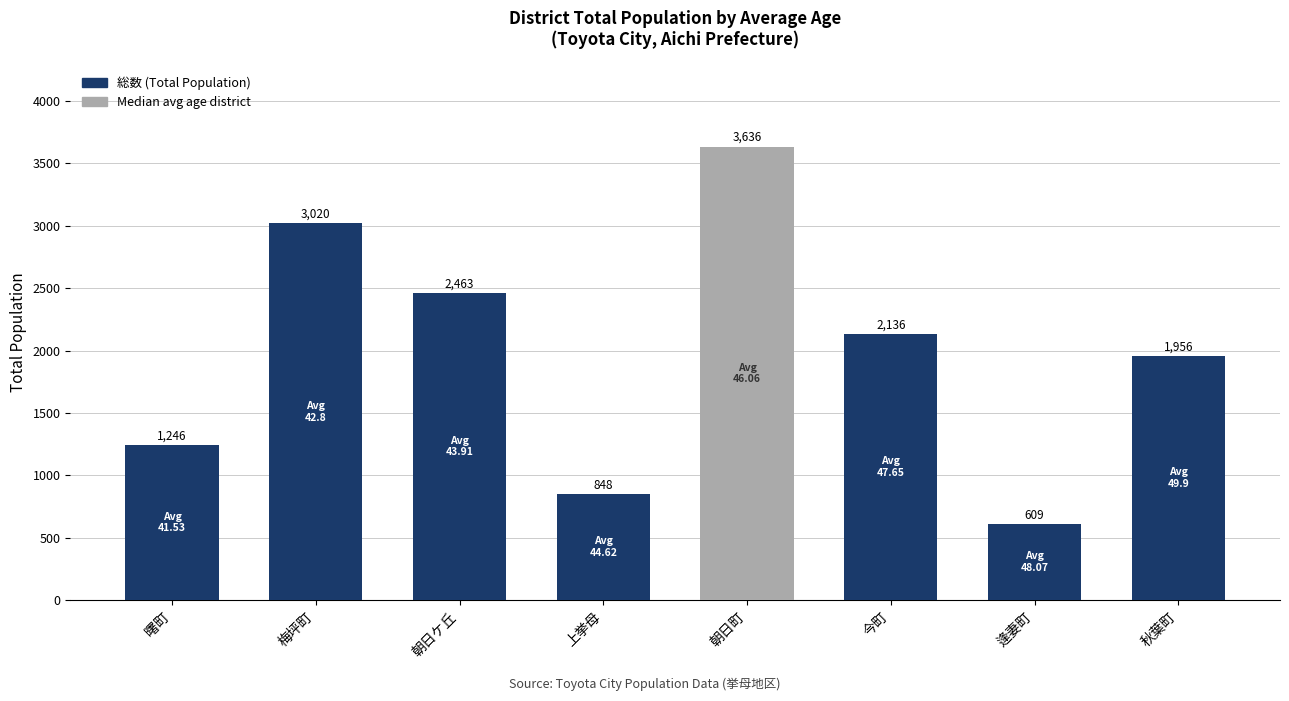

Which category has the lowest value across all series?

逢妻町